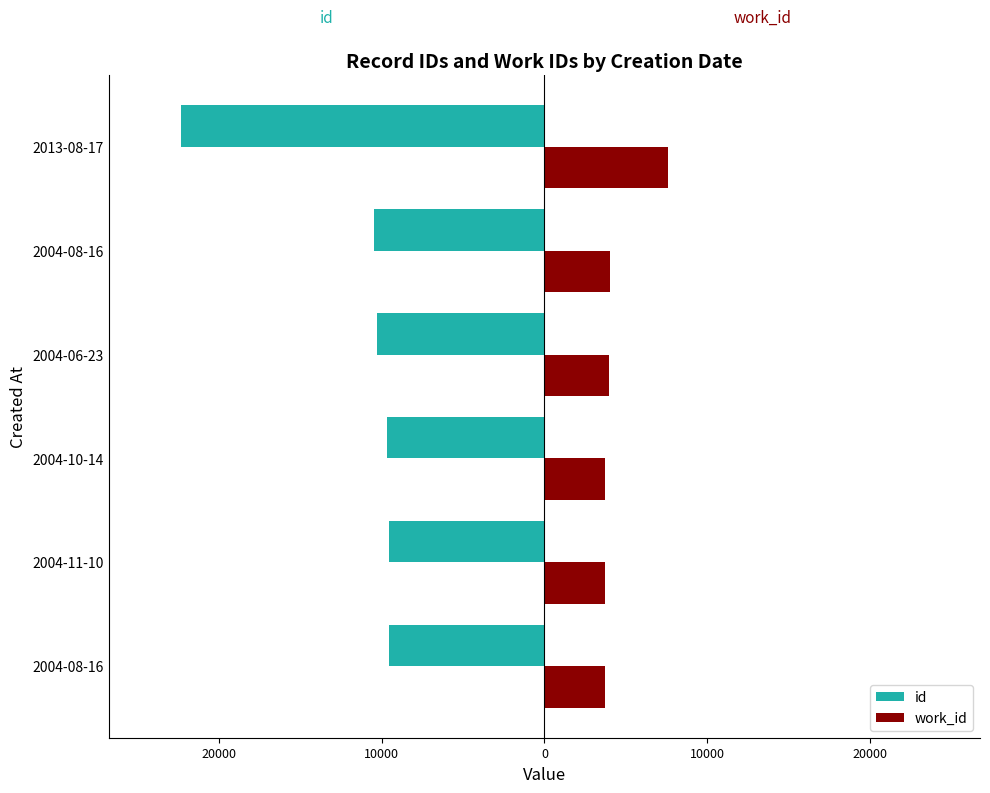

Which series has the widest spread of values?

id